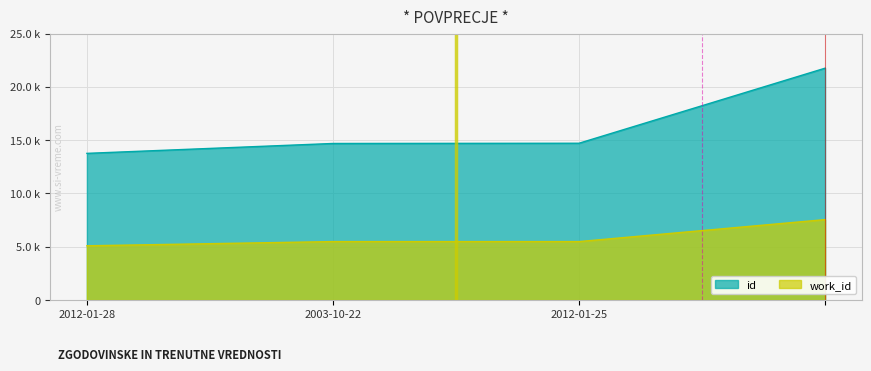

True or false: id and work_id cross at least once.

False